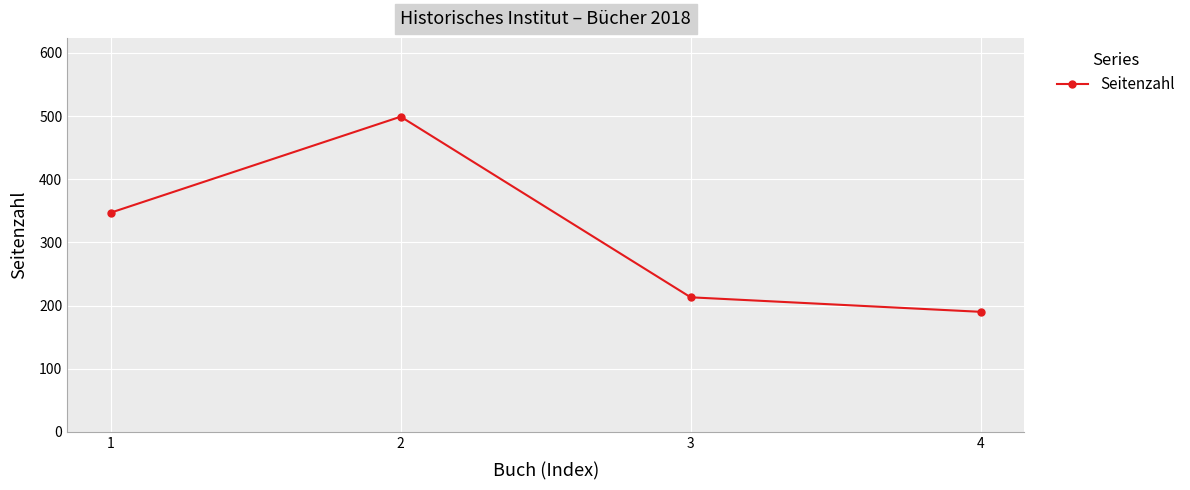

Reading left to right, what are all the values shown in this chart?

347	499	213	190